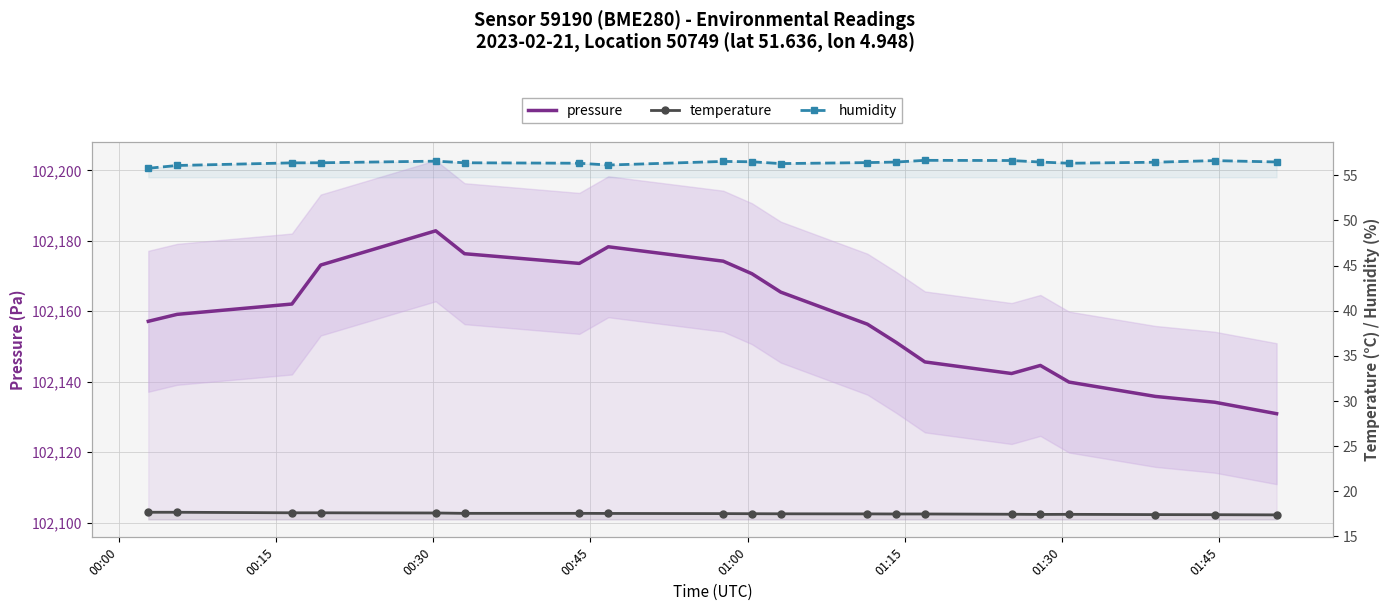

Which series has the widest spread of values?

pressure